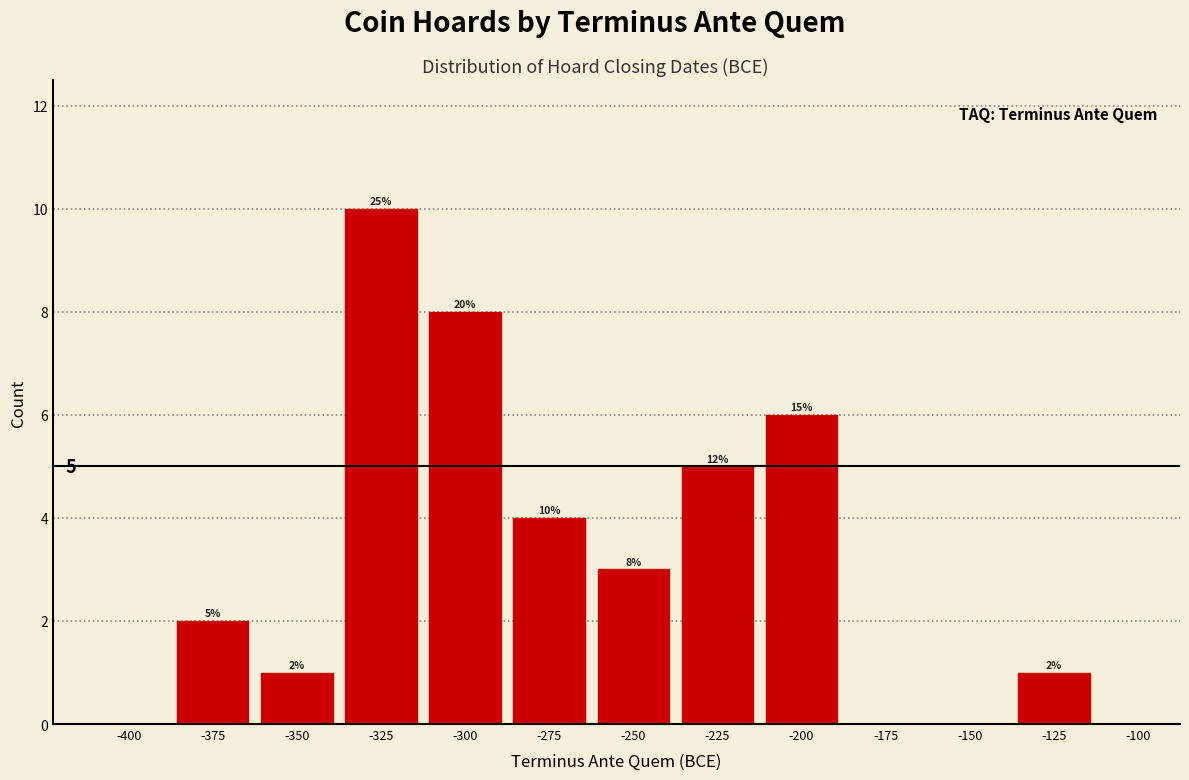

Reading right to left, transcribe all the data shown in this chart.

-125=1	-150=0	-175=0	-200=6	-225=5	-250=3	-275=4	-300=8	-325=10	-350=1	-375=2	-400=0